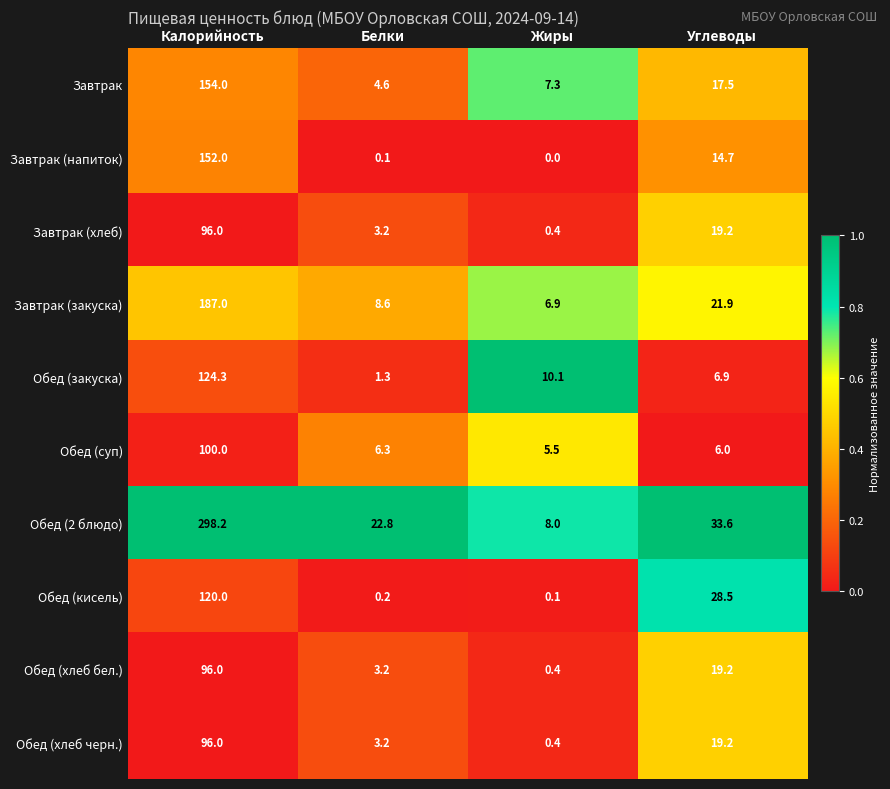

True or false: Обед (суп) has a value of 3.7 at Углеводы.

False